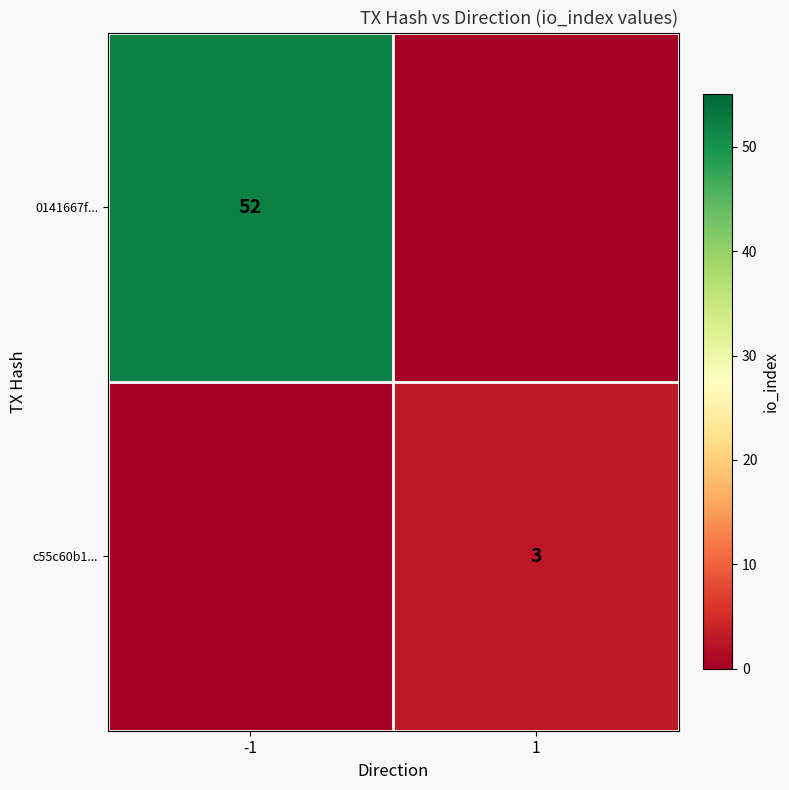

How many data points does each series have?

2